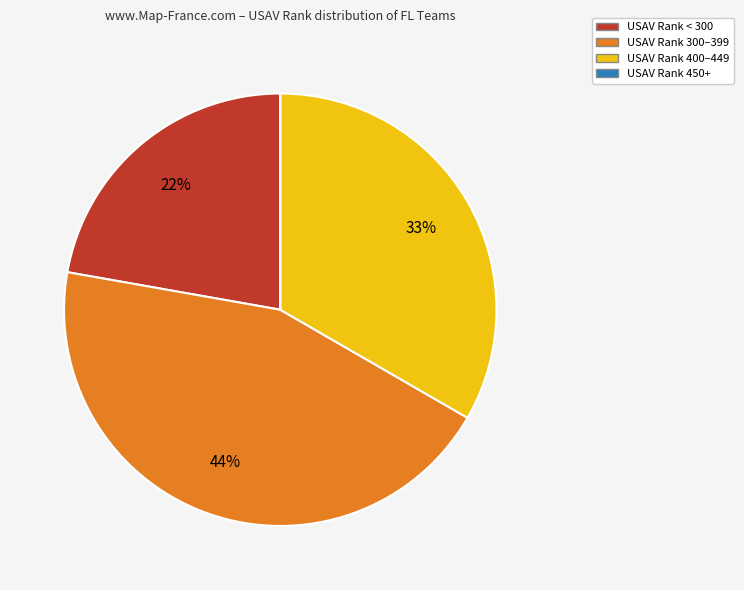

Is there any slice that represents more than half of the pie?

No